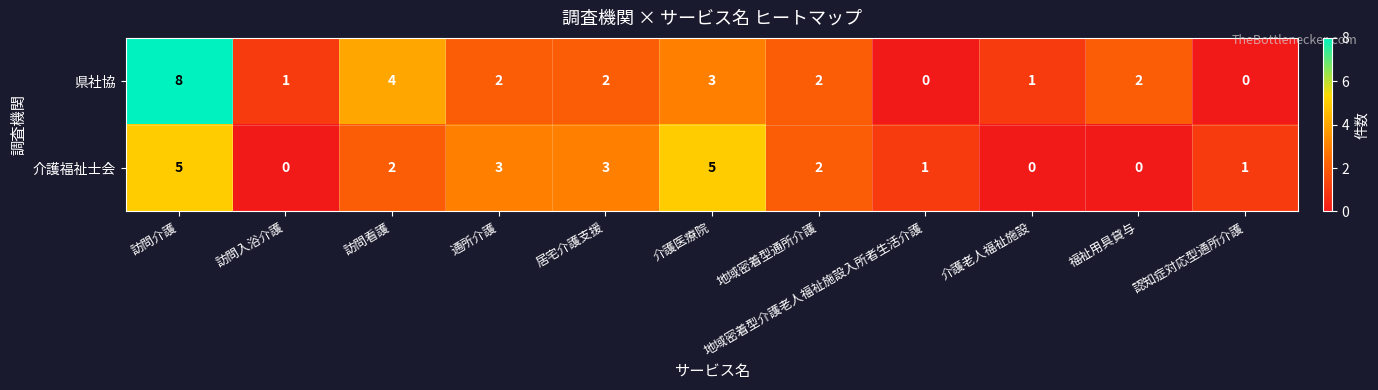

Which label corresponds to the largest value in the chart?

訪問介護